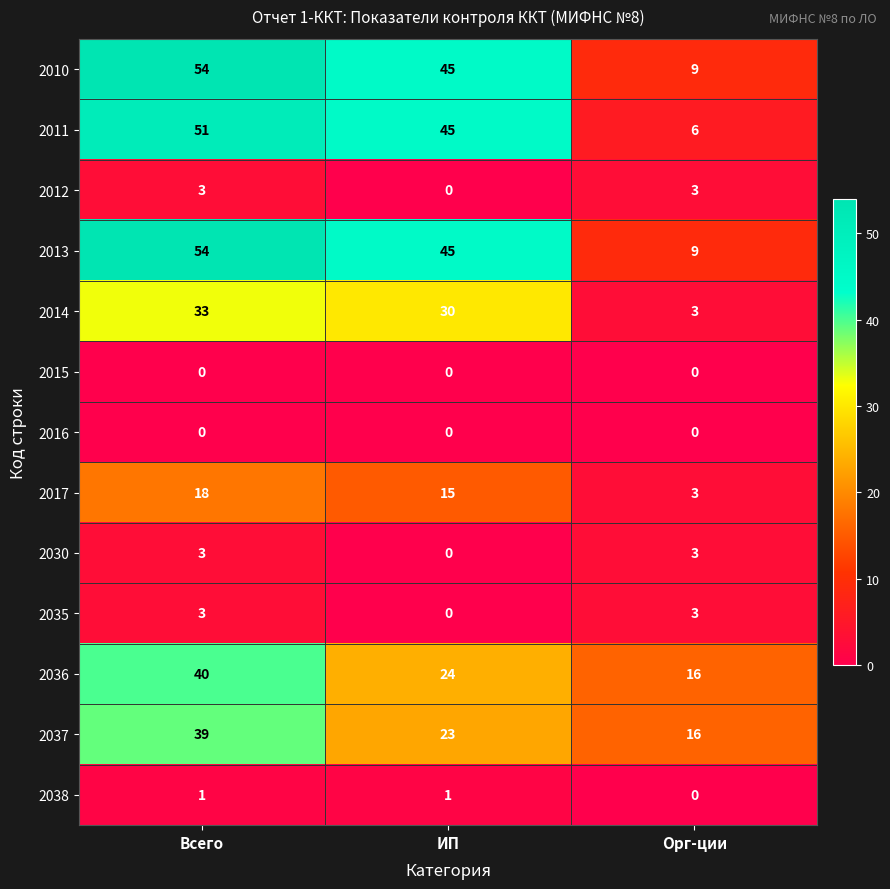

Where does the 2017 series first go above 15?

Всего